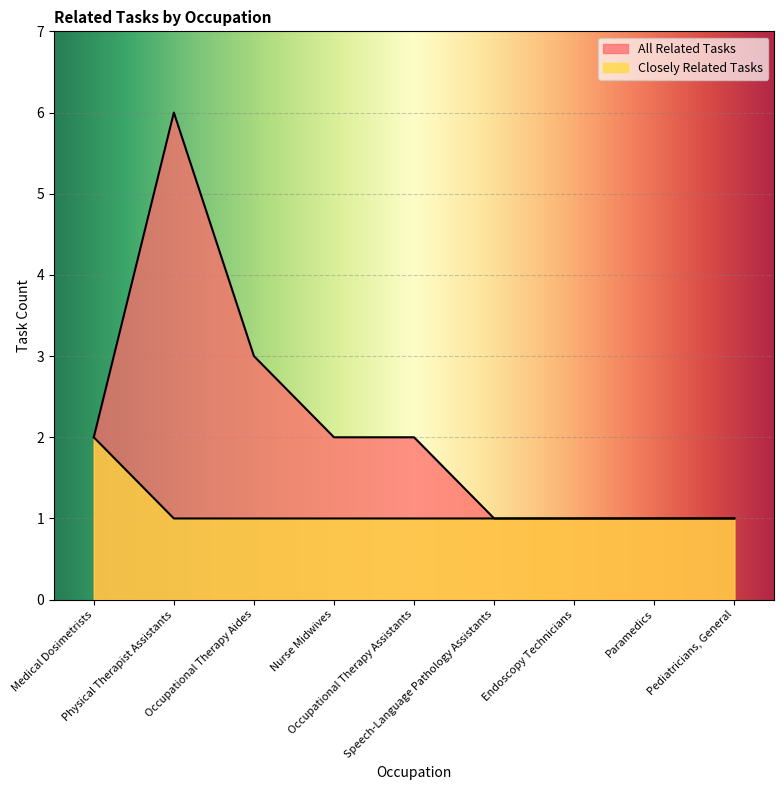

What is the value of the All Related Tasks point at the 2nd from the left?

6